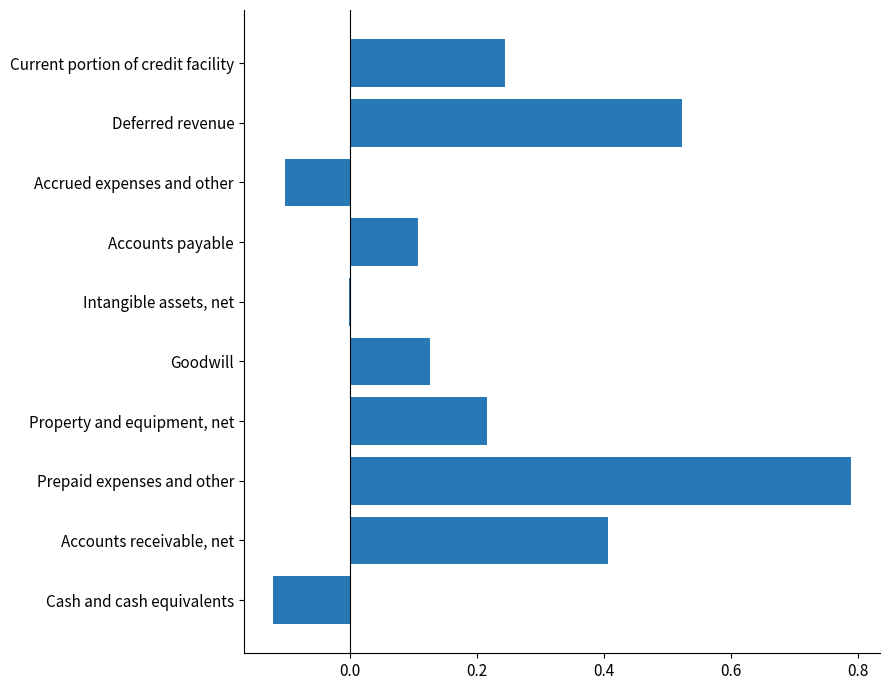

Which category has the highest value across all series?

Prepaid expenses and other